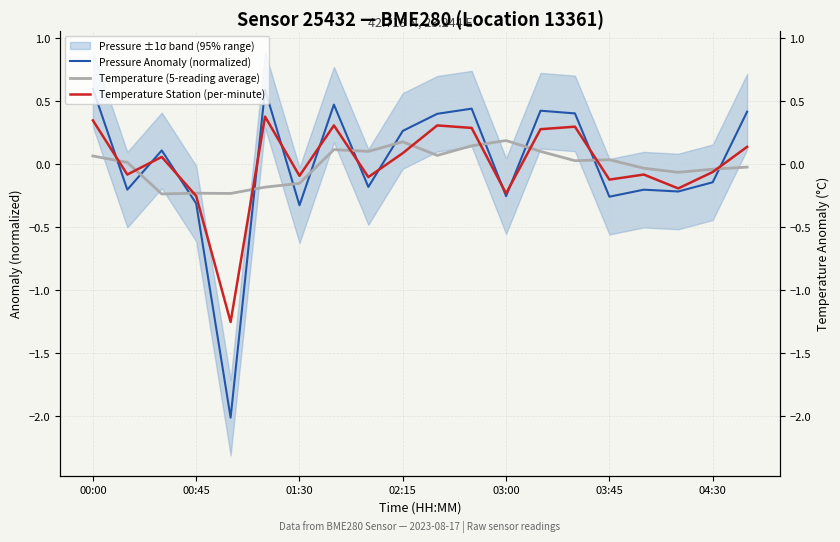

How many values in Pressure Anomaly (normalized) are above zero?

10